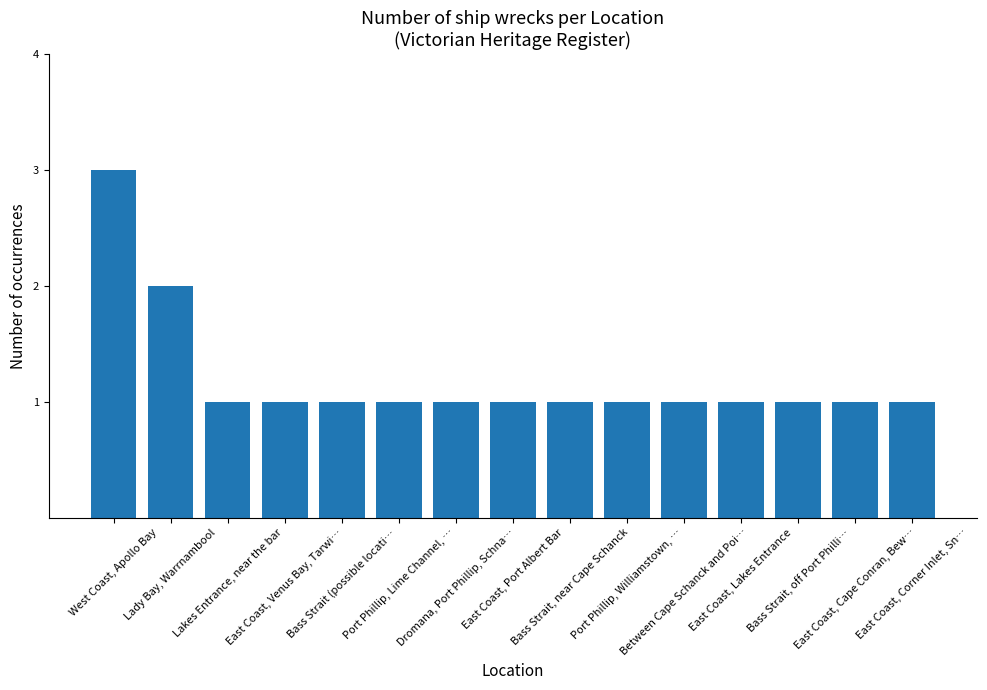

What is the sum of the values at Bass Strait, near Cape Schanck and East Coast, Venus Bay, Tarwi…?

2